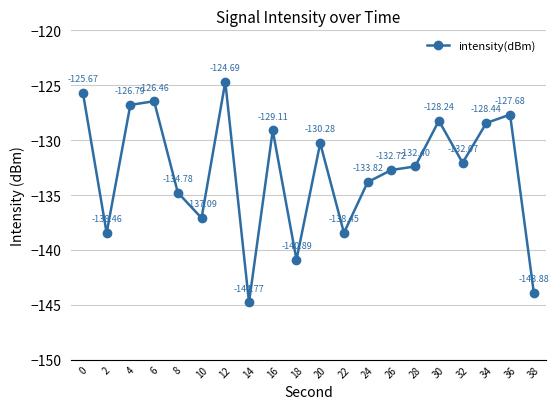

The value at 16 is -52.4. True or false?

False